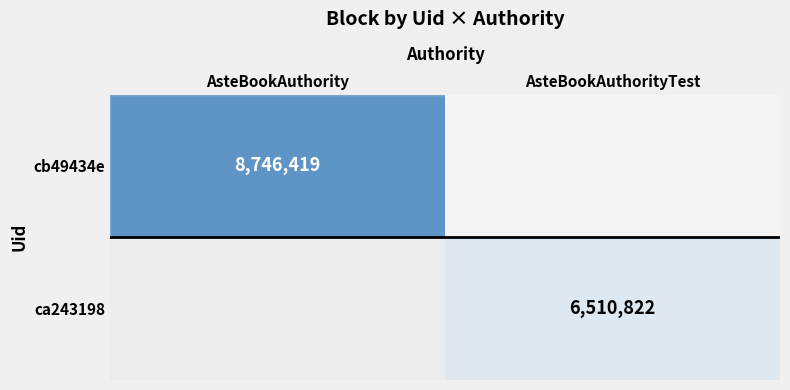

True or false: cb49434e has a value of 13117433 at AsteBookAuthority.

False